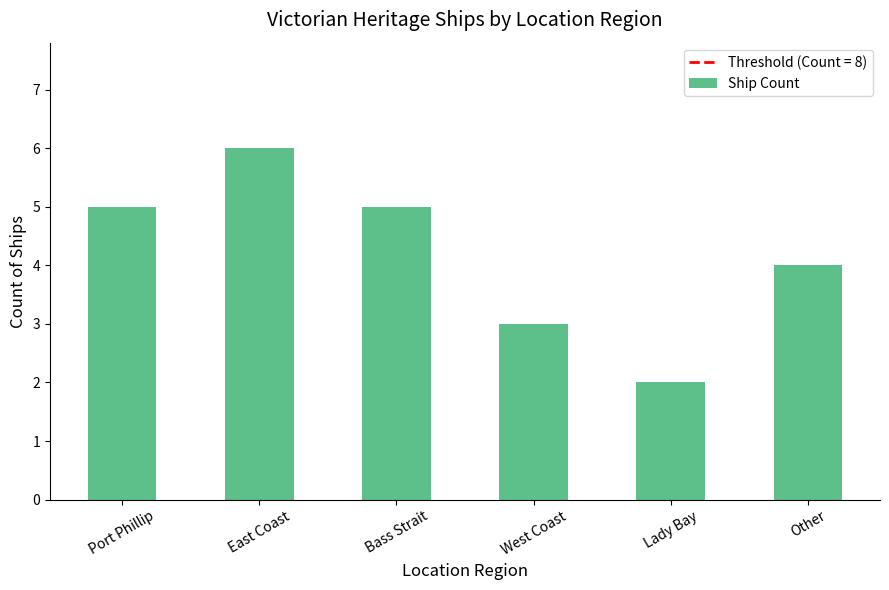

What is the sum of the values at West Coast and Bass Strait?

8